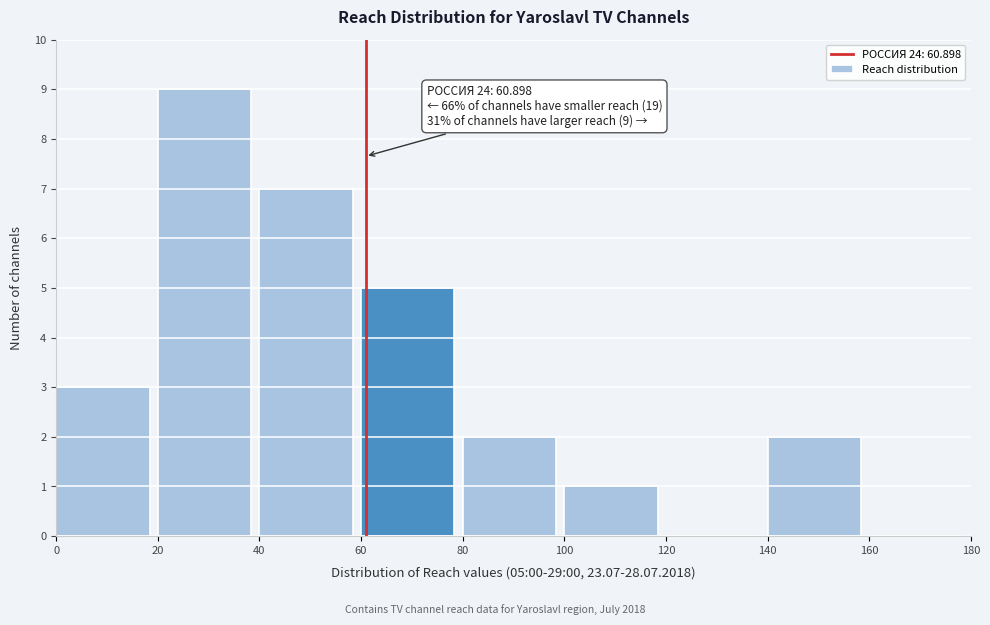

Which range on the x-axis has the tallest bar?

20 to 40